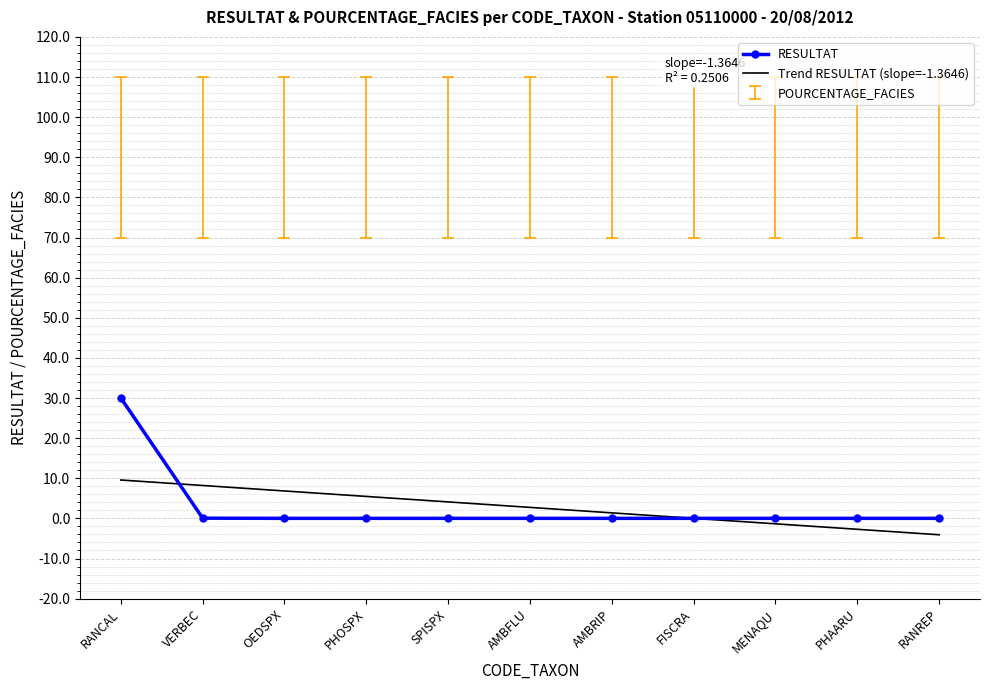

The value of Trend RESULTAT (slope=-1.3646) at SPISPX is 4.1. True or false?

True